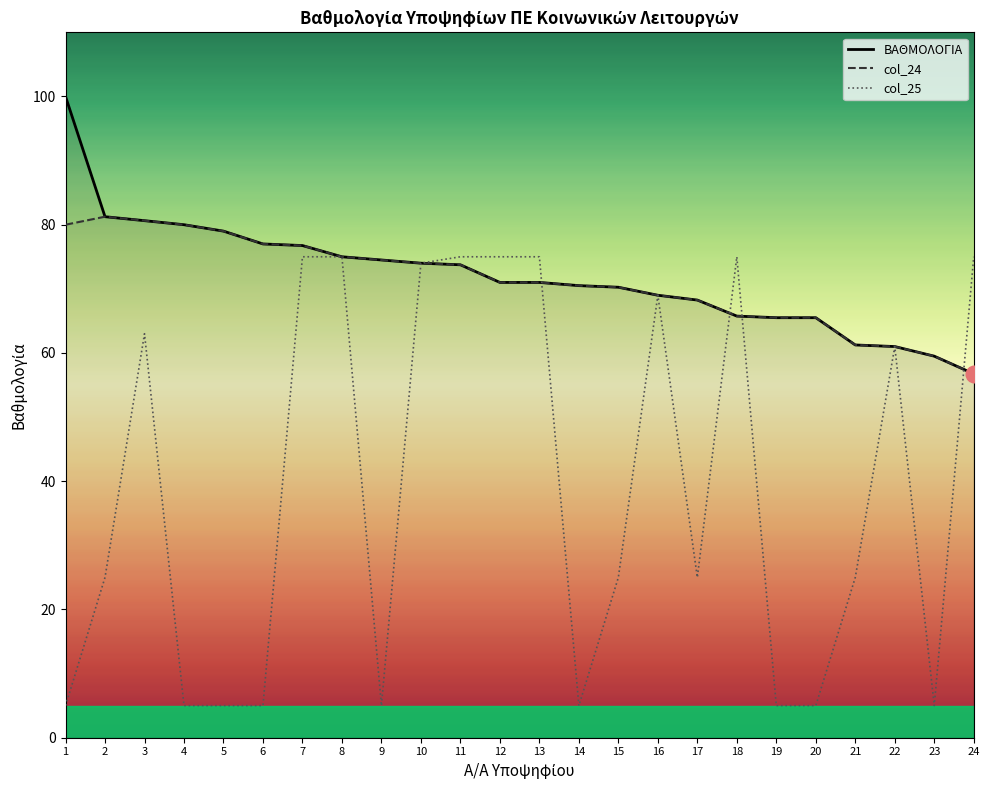

The value of col_24 at 23 is 59.5. True or false?

True